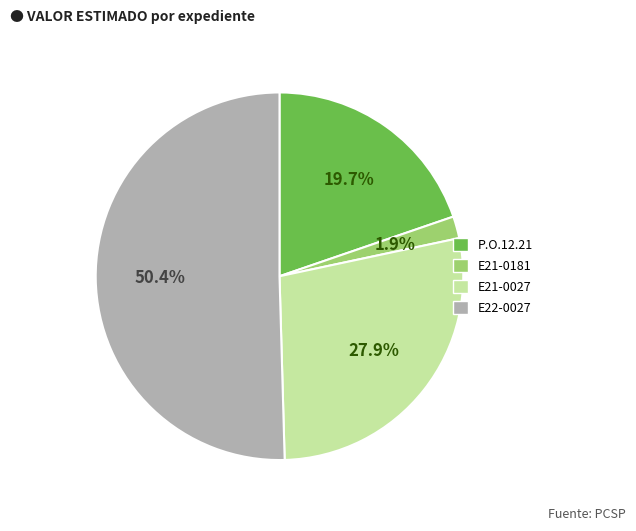

How many slices are in this pie chart?

4